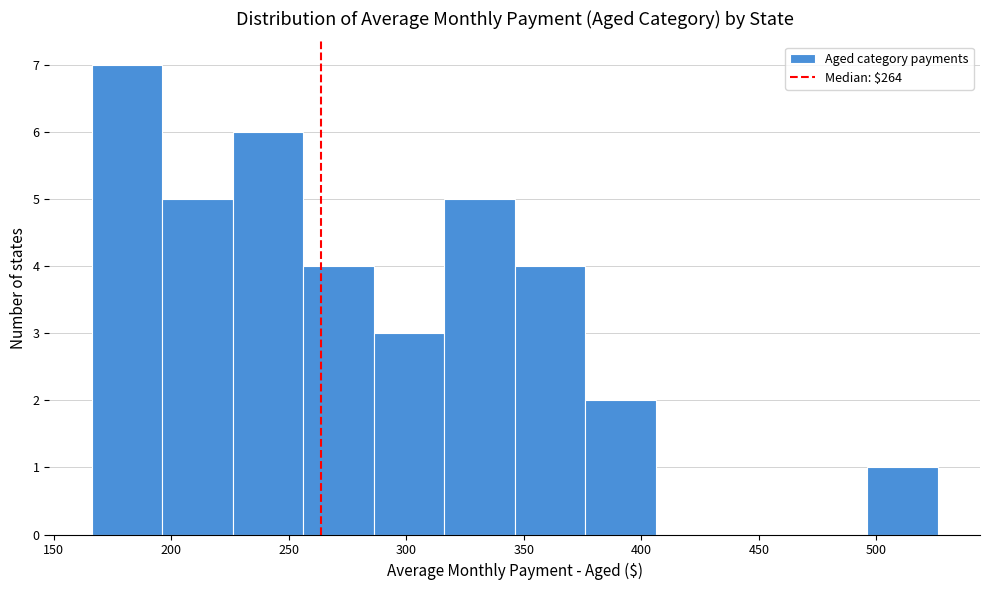

Reading left to right, transcribe this chart: for each bar, give the range it covers on the x-axis and its height. Neither the bar edges nor the heights are printed on the chart, so give them approximately, as read against the axes.

165 to 195: 7
195 to 225: 5
225 to 255: 6
255 to 285: 4
285 to 315: 3
315 to 345: 5
345 to 375: 4
375 to 405: 2
405 to 435: 0
435 to 465: 0
465 to 495: 0
495 to 525: 1